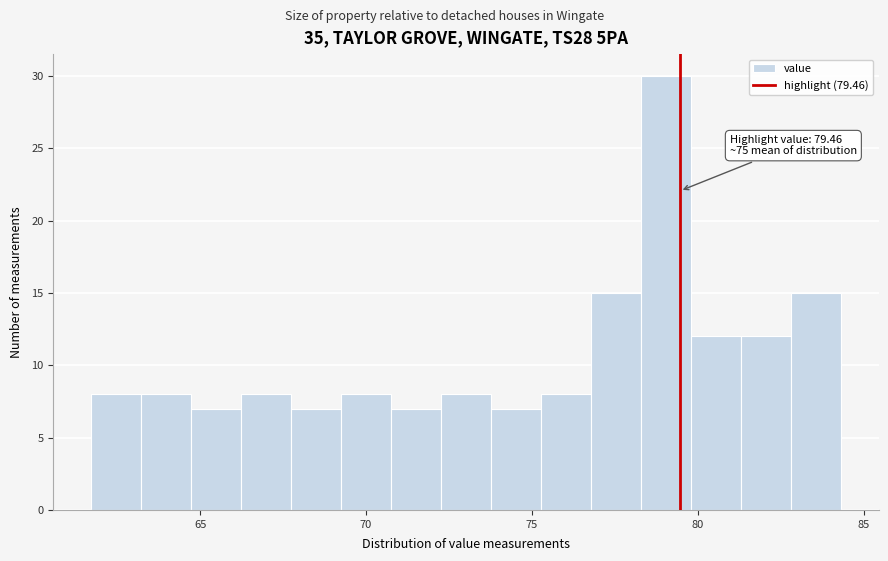

Around what value on the x-axis is the tallest bar? Give the approximate position of its centre, as read against the axis.

79.0